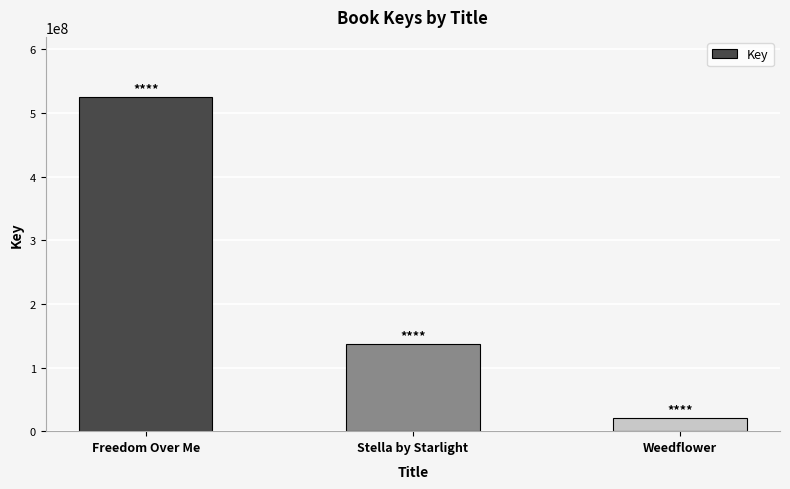

Reading right to left, transcribe all the data shown in this chart.

Weedflower=20961863	Stella by Starlight=136319476	Freedom Over Me=524910805